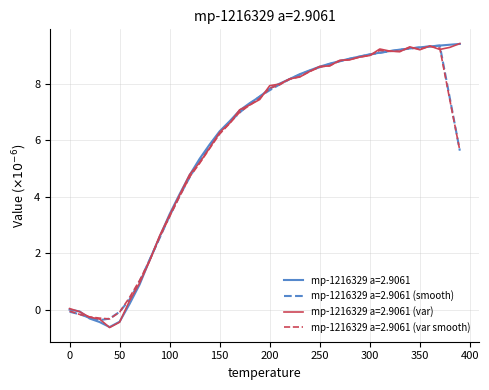

What is the minimum value for mp-1216329 a=2.9061 (var)?

-0.6